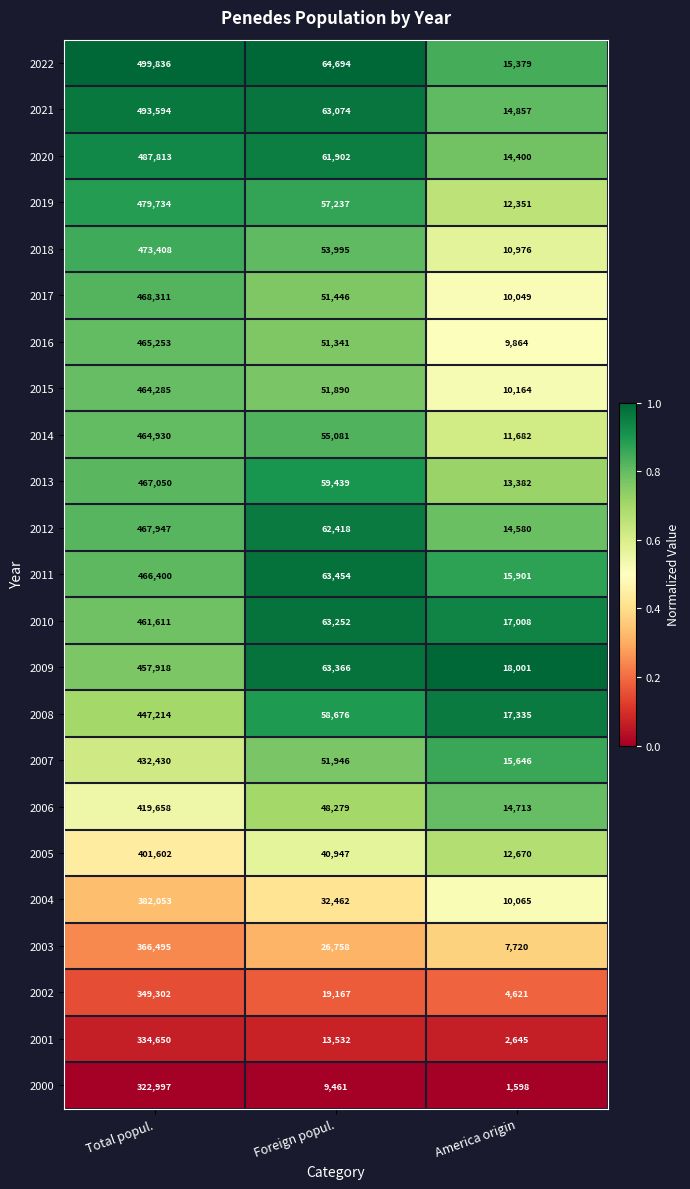

At how many categories does at least one series exceed 3758?

3